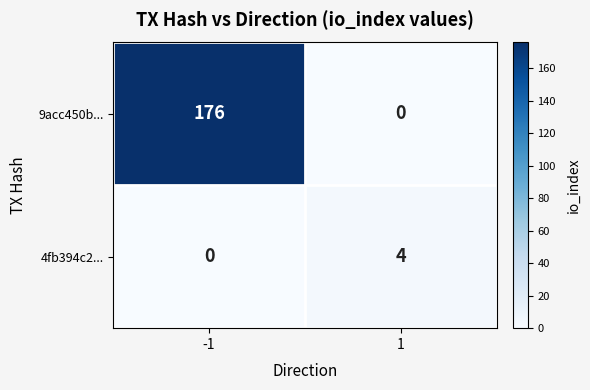

Reading left to right, list all the values displayed in this chart.

9acc450b...: 176	0
4fb394c2...: 0	4